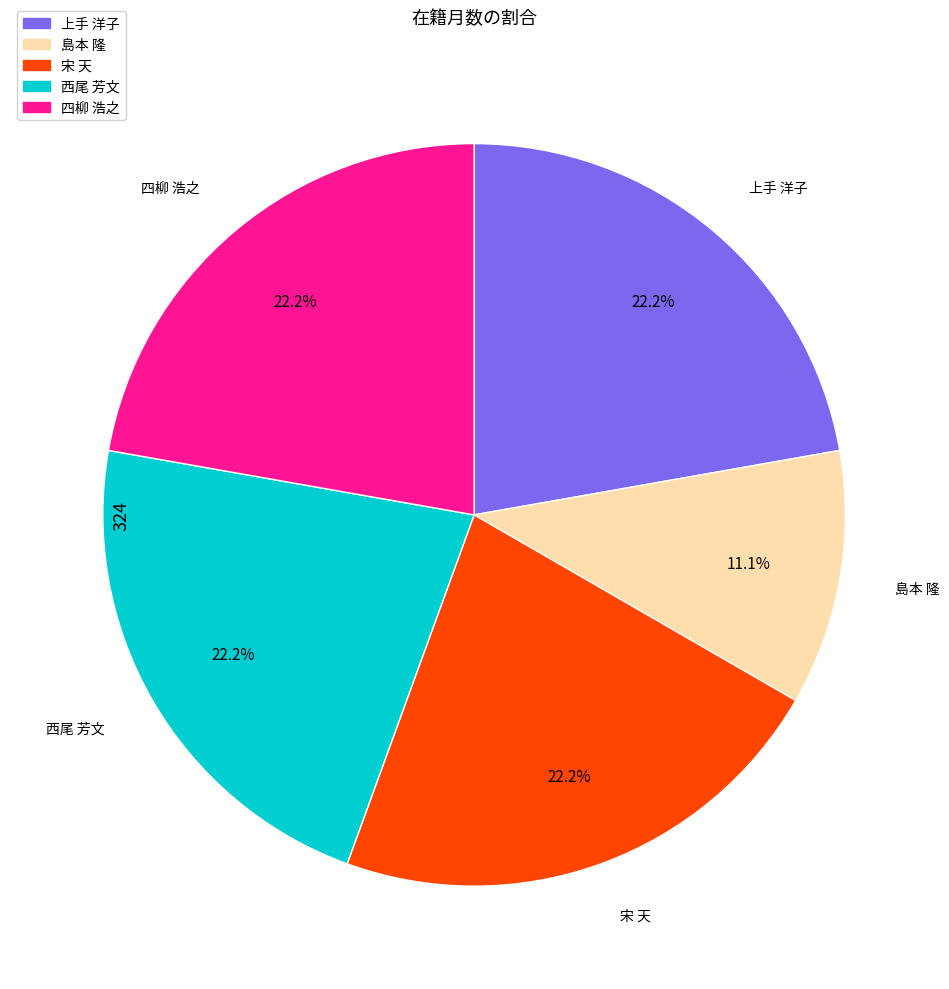

Approximately how many times larger is the value at 上手 洋子 compared to 島本 隆?

2.0